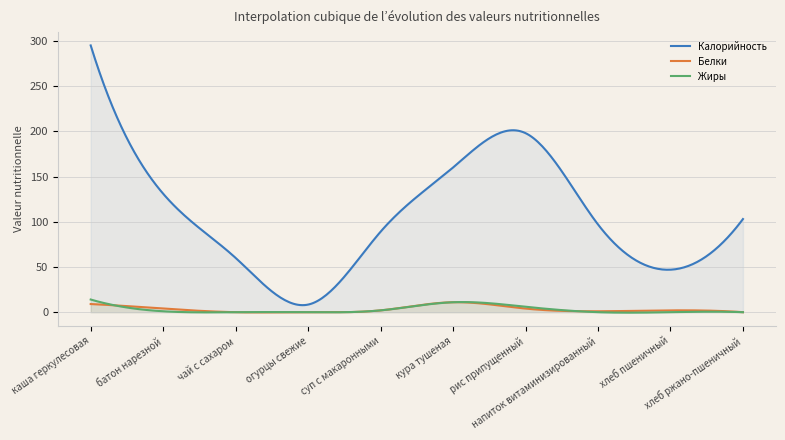

Reading left to right, transcribe all the data shown in this chart.

Калорийность: каша геркулесовая=295.0	батон нарезной=131.0	чай с сахаром=60.0	огурцы свежие=8.4	суп с макаронными=89.0	кура тушеная=160.0	рис припущенный=198.0	напиток витаминизированный=97.0	хлеб пшеничный=47.0	хлеб ржано-пшеничный=103.0
Белки: каша геркулесовая=9.0	батон нарезной=4.0	чай с сахаром=0.0	огурцы свежие=0.0	суп с макаронными=2.0	кура тушеная=11.0	рис припущенный=4.0	напиток витаминизированный=1.0	хлеб пшеничный=2.0	хлеб ржано-пшеничный=0.0
Жиры: каша геркулесовая=14.0	батон нарезной=1.0	чай с сахаром=0.0	огурцы свежие=0.0	суп с макаронными=2.0	кура тушеная=11.0	рис припущенный=6.0	напиток витаминизированный=0.0	хлеб пшеничный=0.0	хлеб ржано-пшеничный=0.0